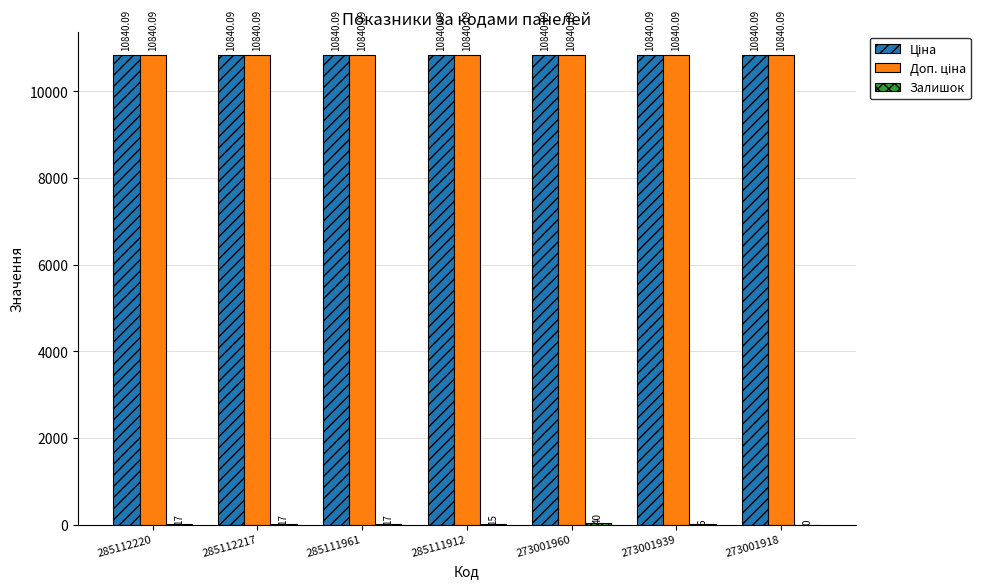

At which category is the sum across all series the highest?

273001960